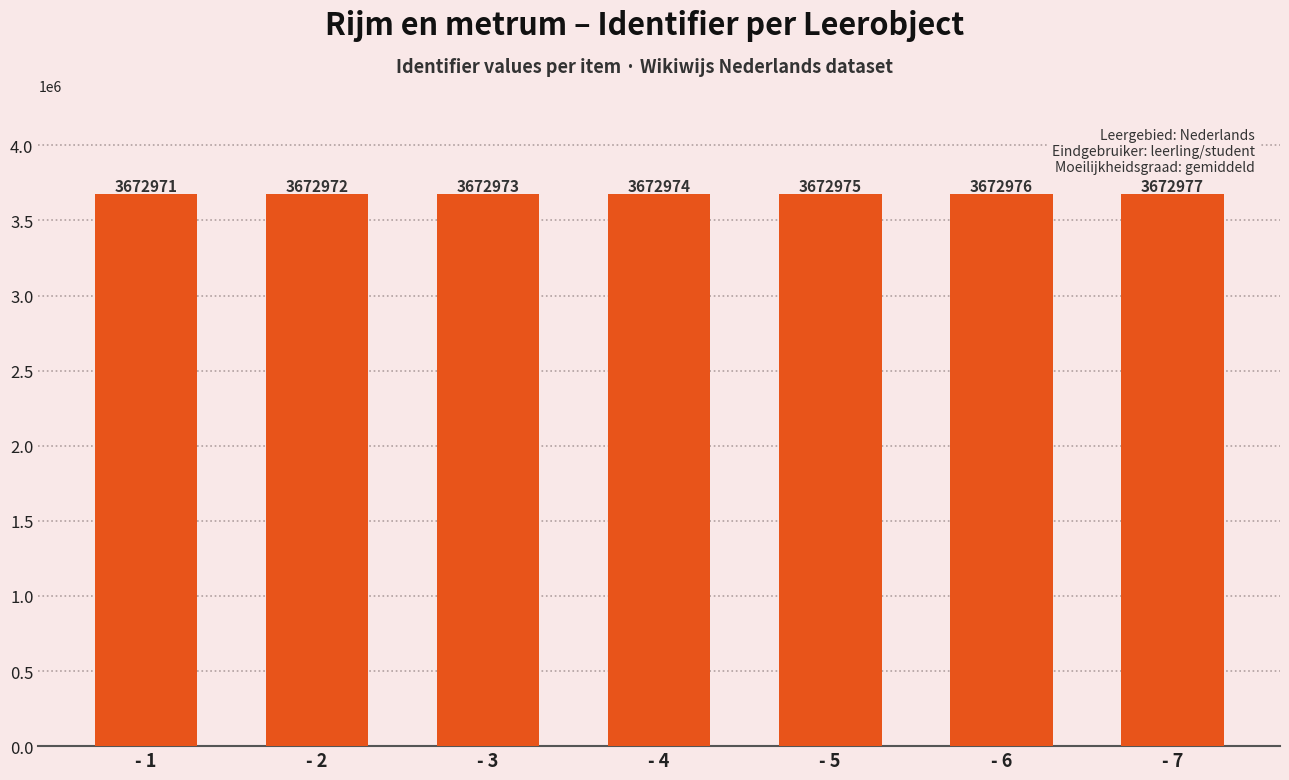

What is the value of the 7th bar from the left?

3672977